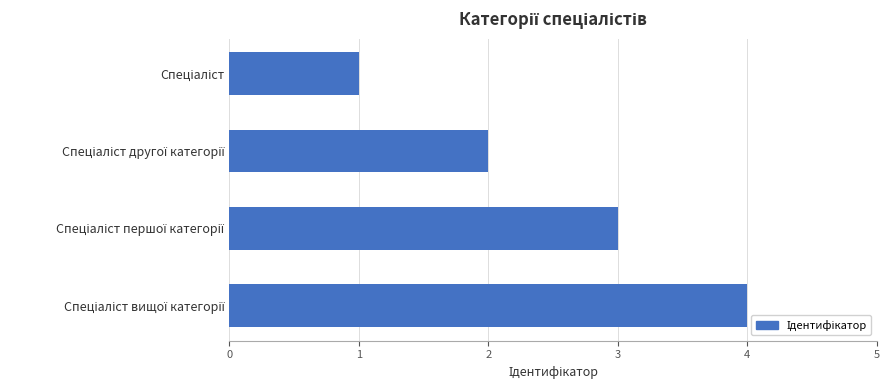

What is the maximum value shown in the chart?

4